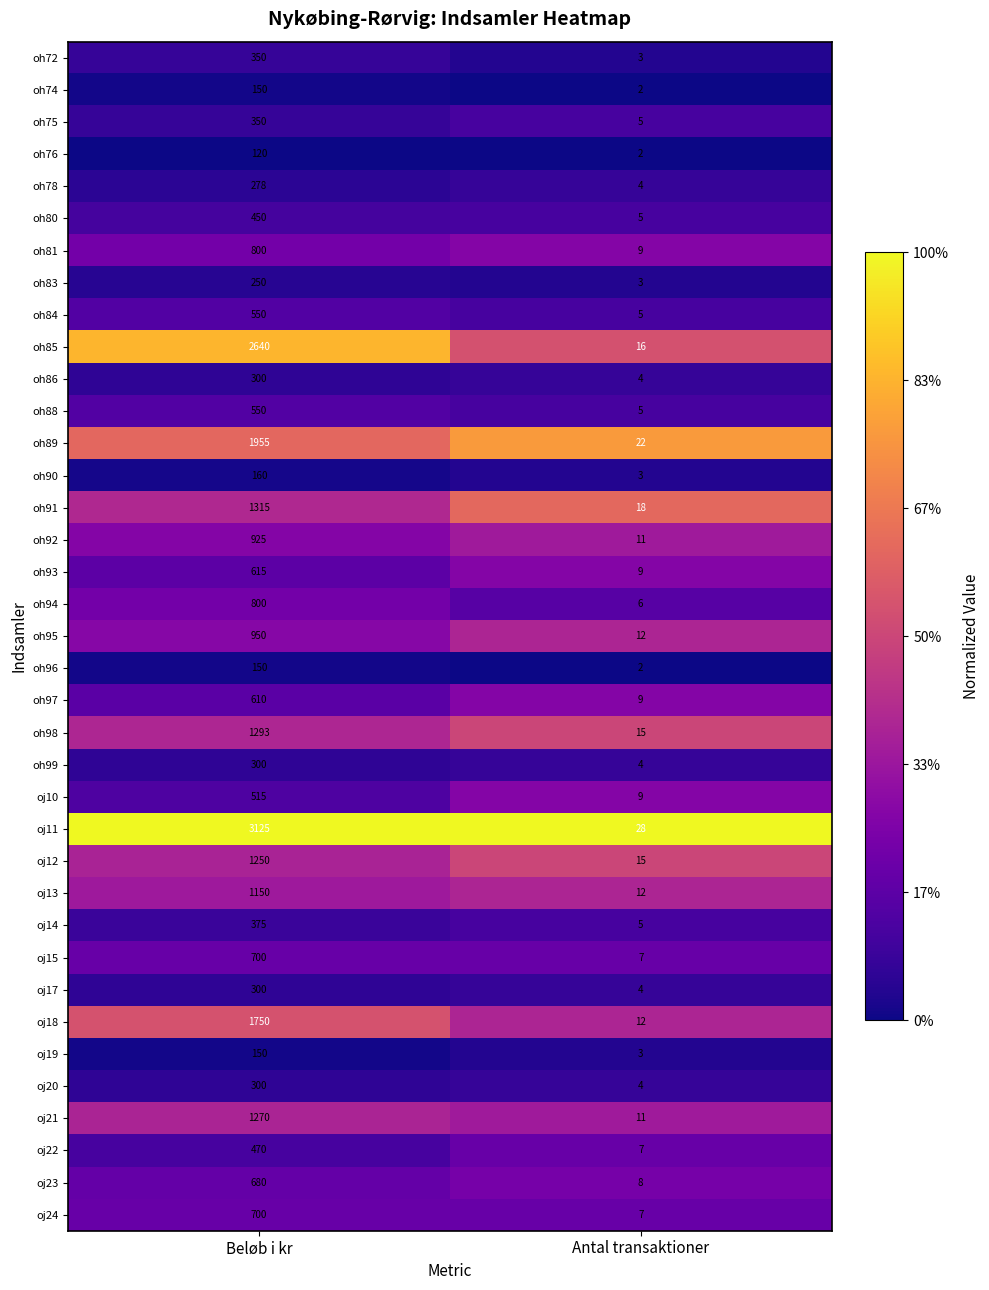

What is the difference between the maximum and minimum values in the oh93 series?

606